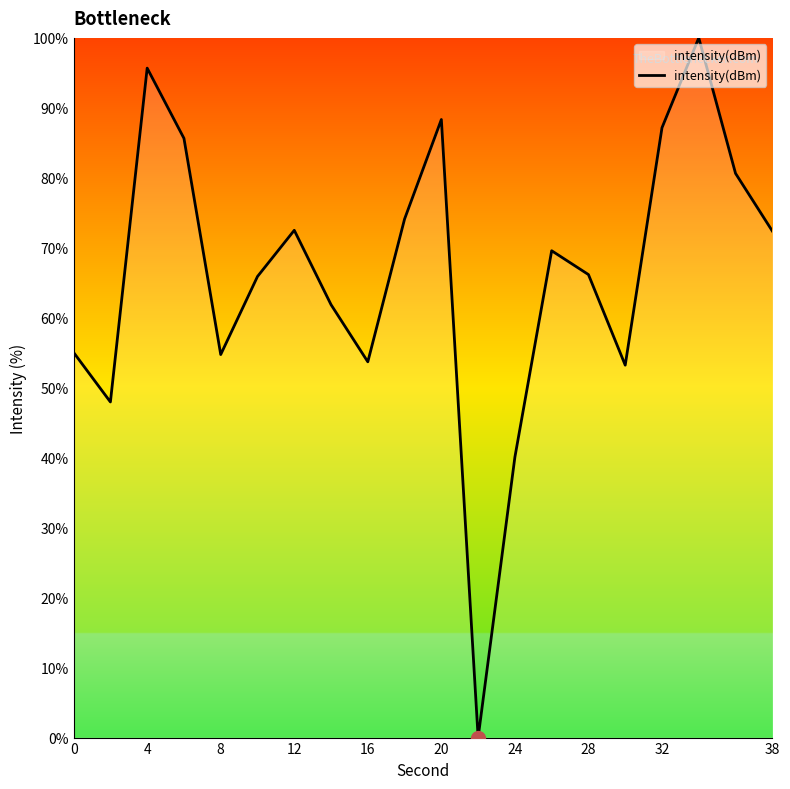

What is the change in value from 0 to 24?

-14.9